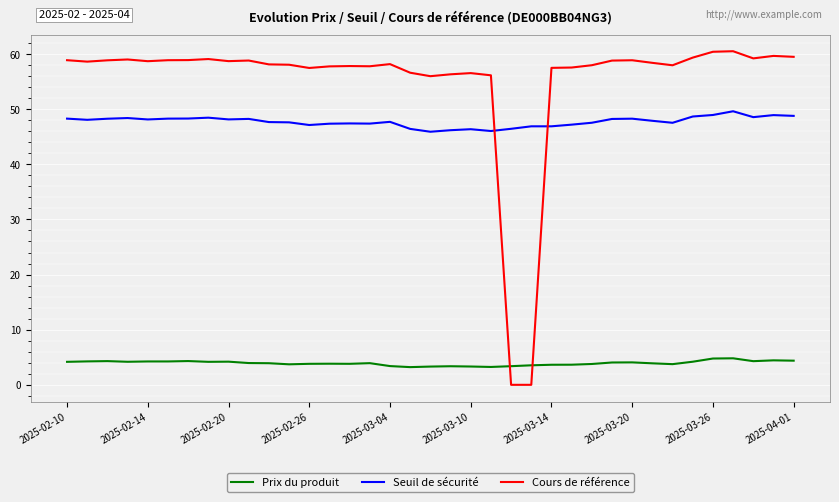

List the series in order of their peak value, lowest first.

Prix du produit, Seuil de sécurité, Cours de référence